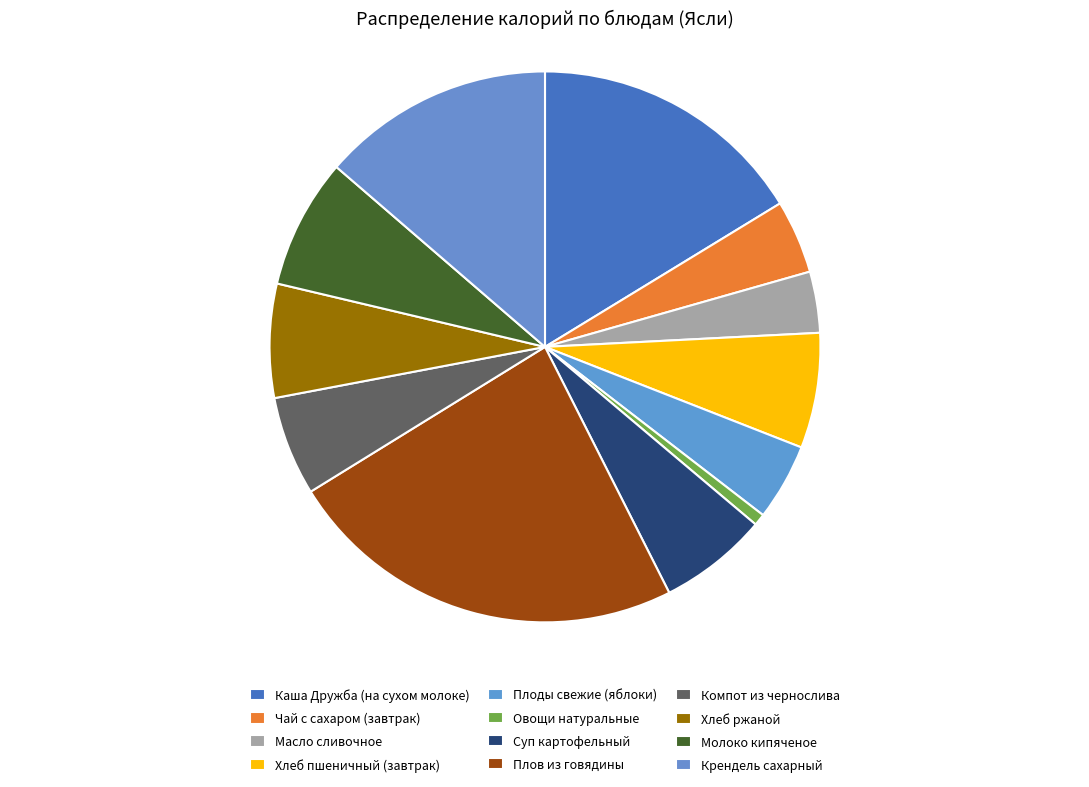

What is the largest slice in the pie chart?

Плов из говядины